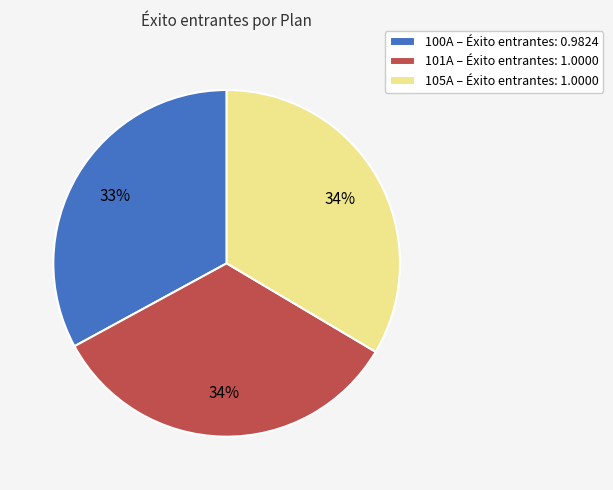

Do 100A – Éxito entrantes: 0.9824 and 105A – Éxito entrantes: 1.0000 together represent more than half of the pie?

Yes